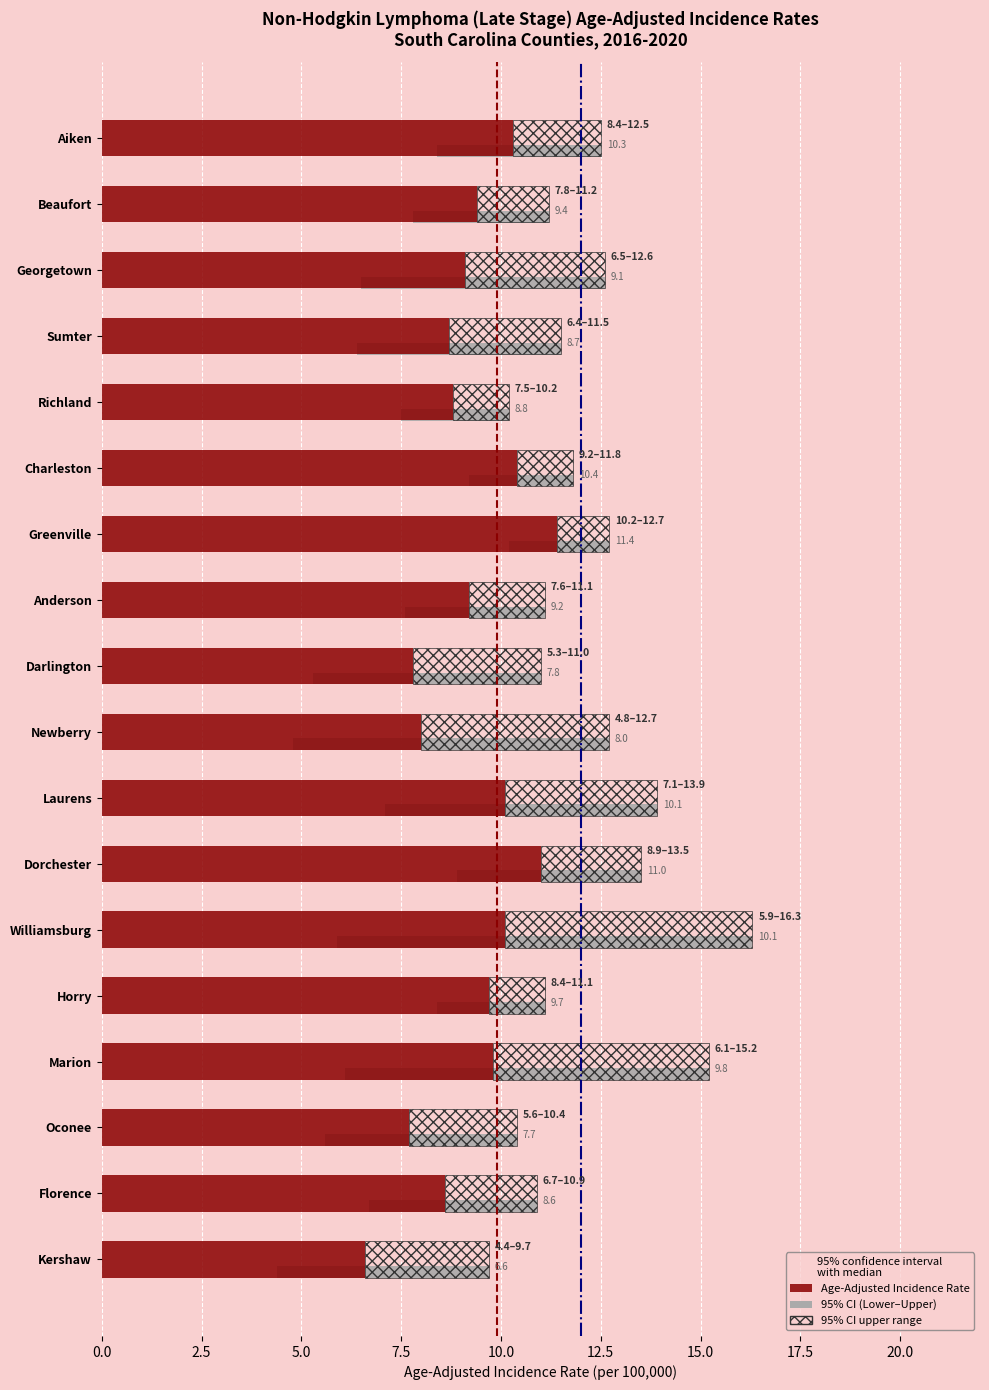

What is the sum of all Age-Adjusted Incidence Rate values?

166.7